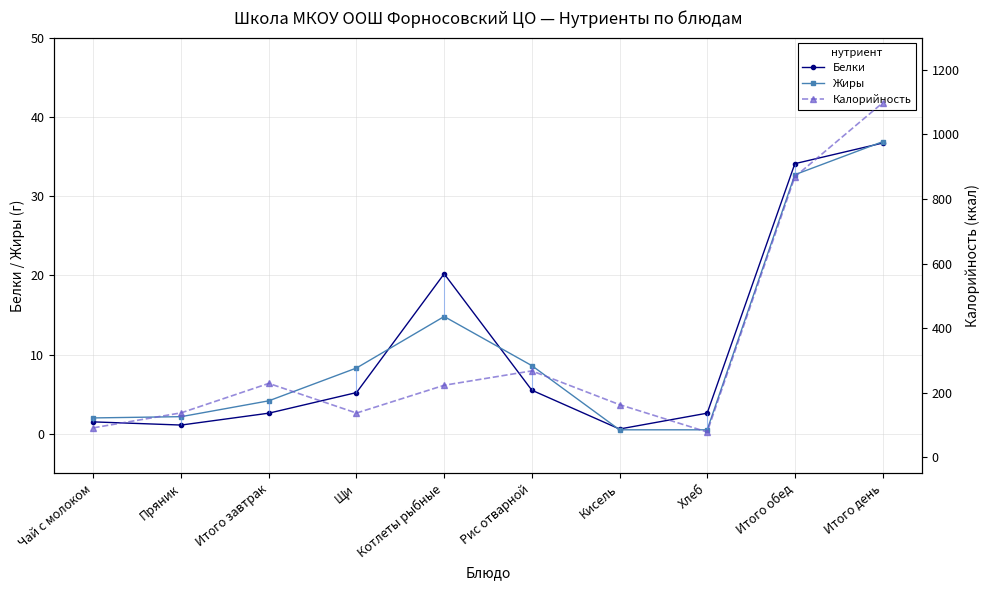

What is the sum of all Белки values?

110.1